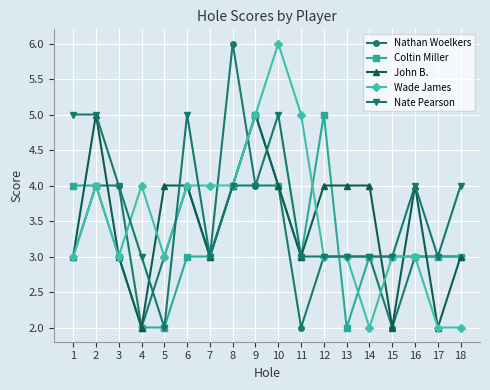

How many values in the John B. series are below 4?

8